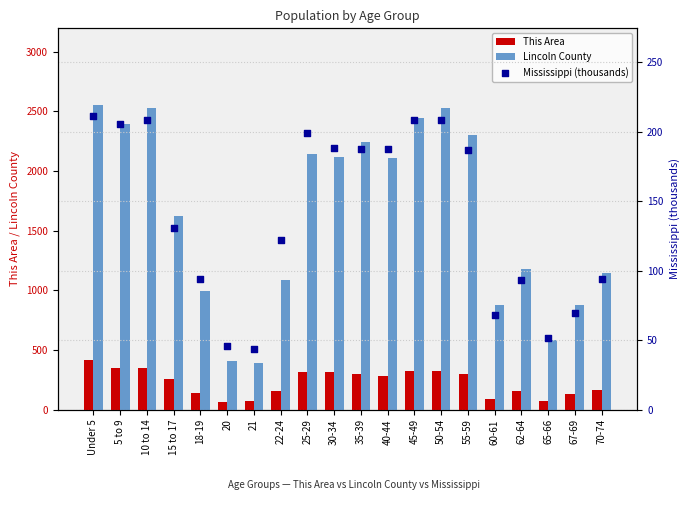

Which series has the largest total across all categories?

Lincoln County